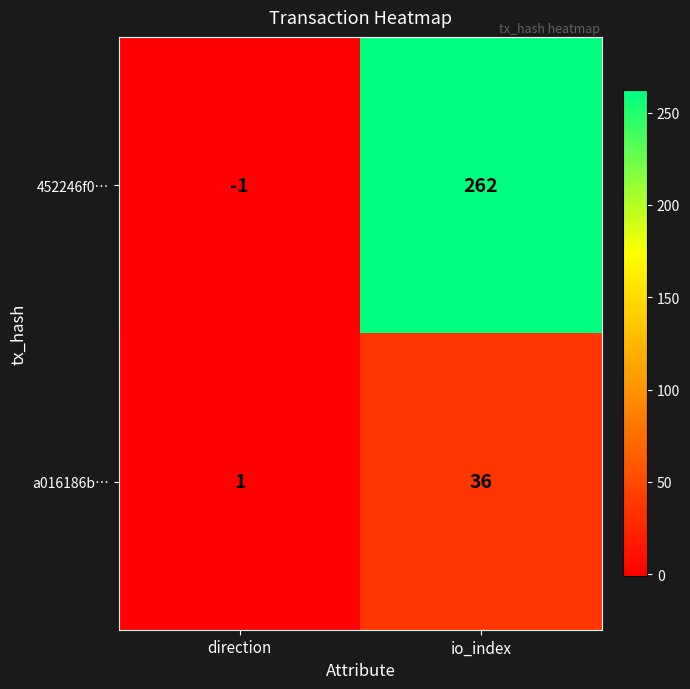

How many series are shown in this chart?

2